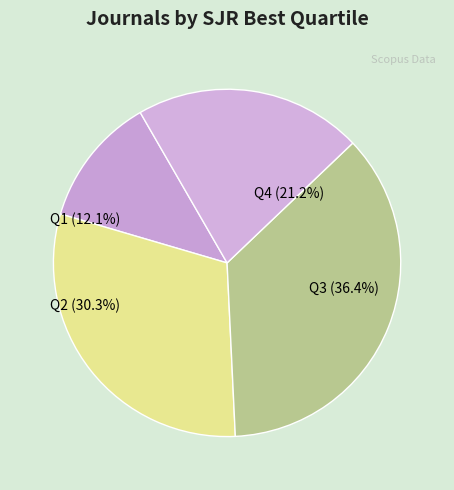

To the nearest percent, what portion does Q4 represent?

21%